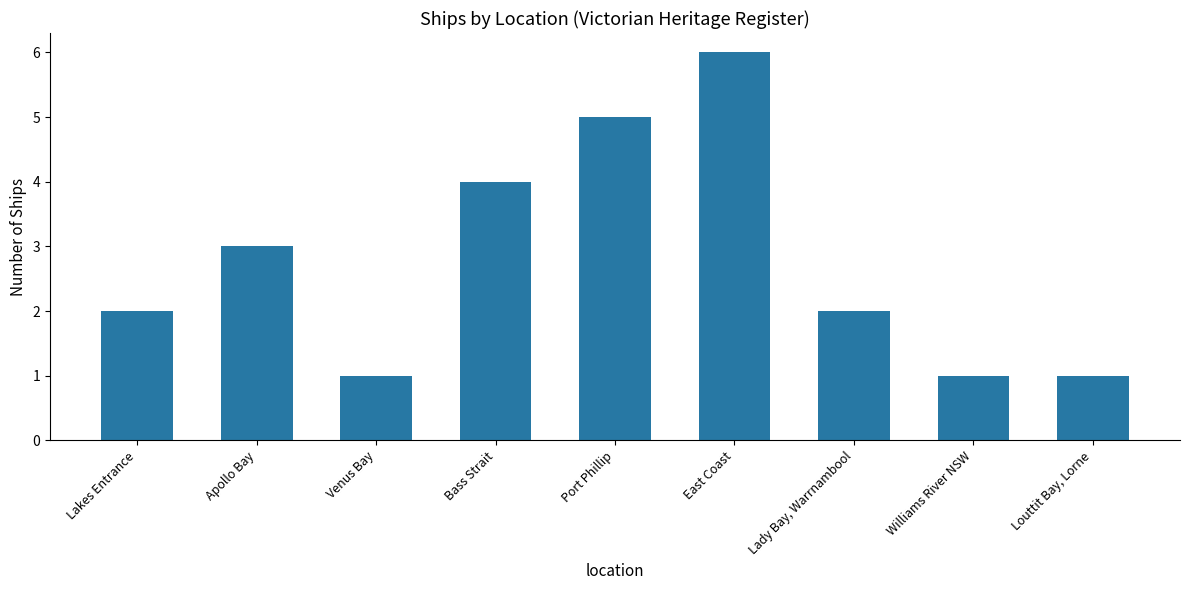

Reading right to left, extract all data points from this chart.

1	1	2	6	5	4	1	3	2